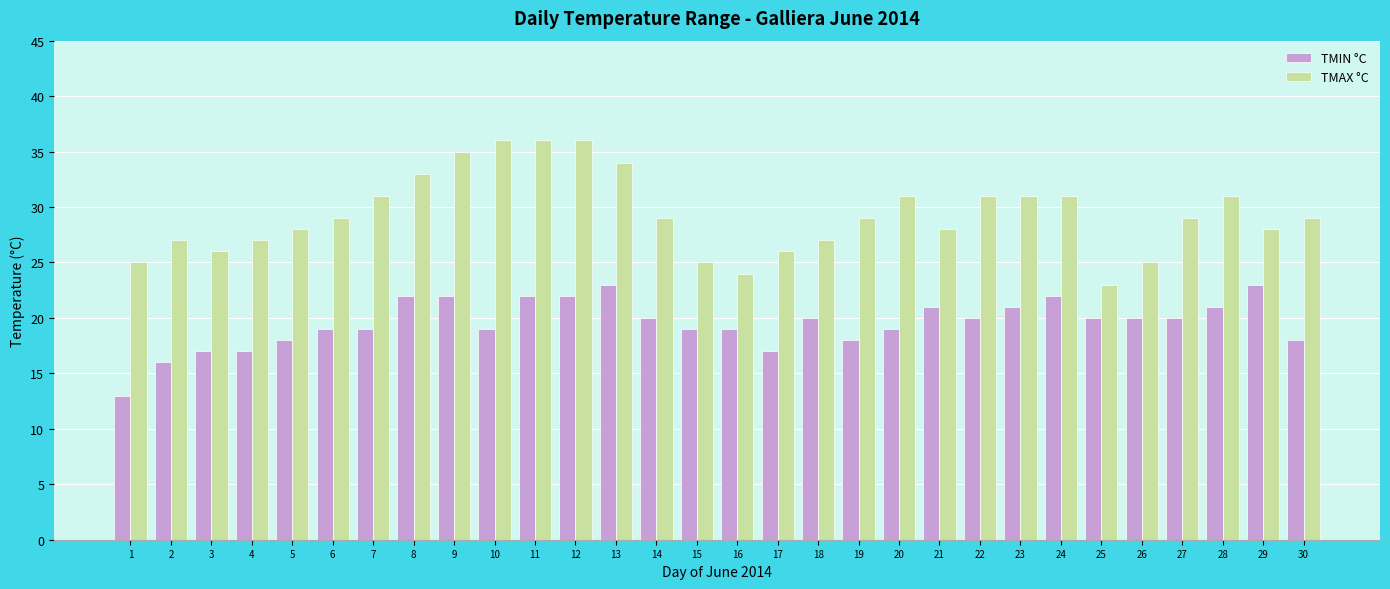

What is the approximate value of TMIN °C at 12?

22